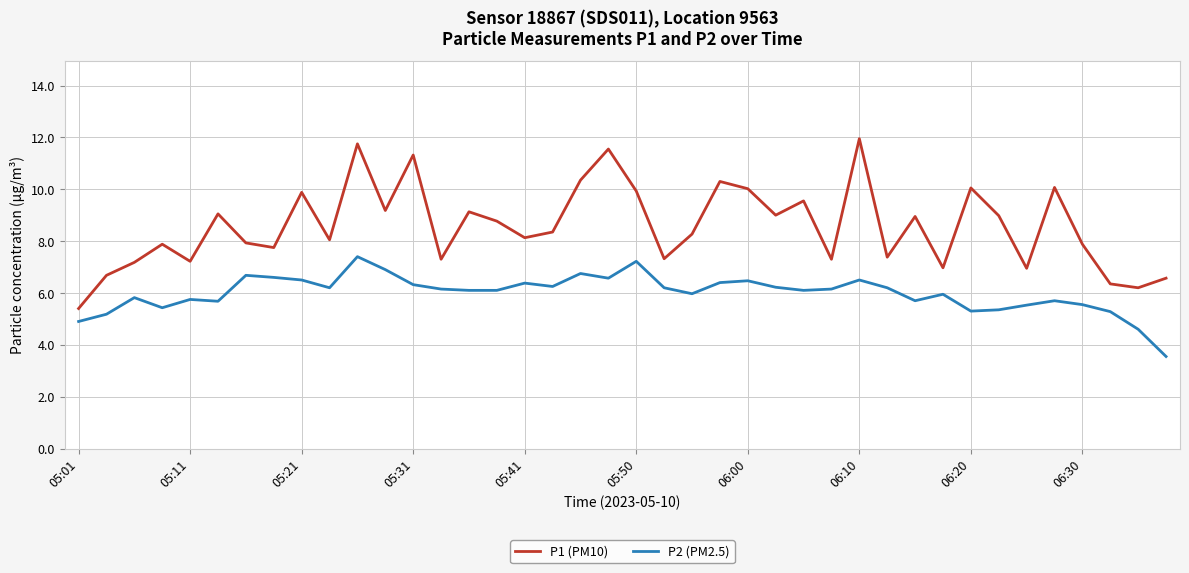

In P1 (PM10), how many points are higher than both neighbors (excluding endpoints)?

13